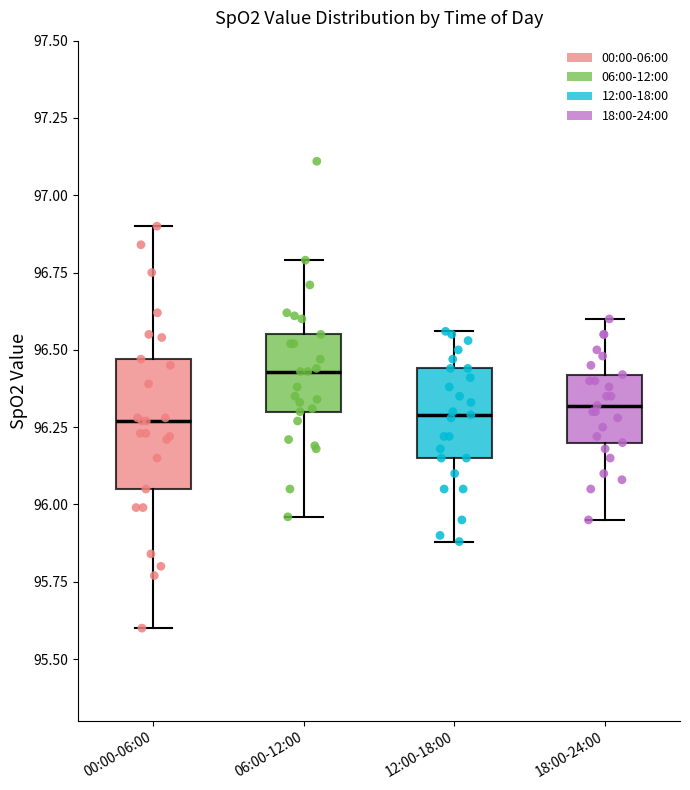

Where does the upper whisker of the box for 18:00-24:00 end on the y-axis? The values are not printed on the chart, so give them approximately, as read against the axis.

96.60